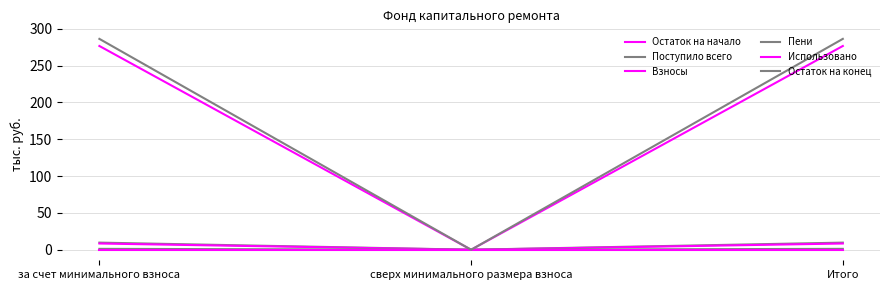

Does the chart have visible grid lines?

Yes